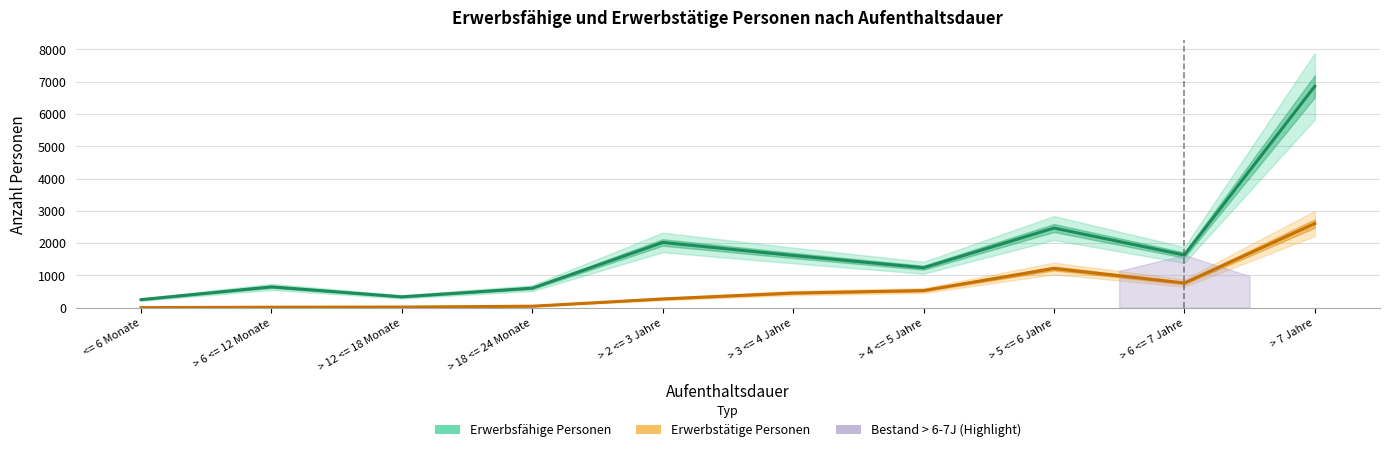

What is the difference between the Erwerbsfähige Personen values at > 6 <= 12 Monate and > 4 <= 5 Jahre?

593